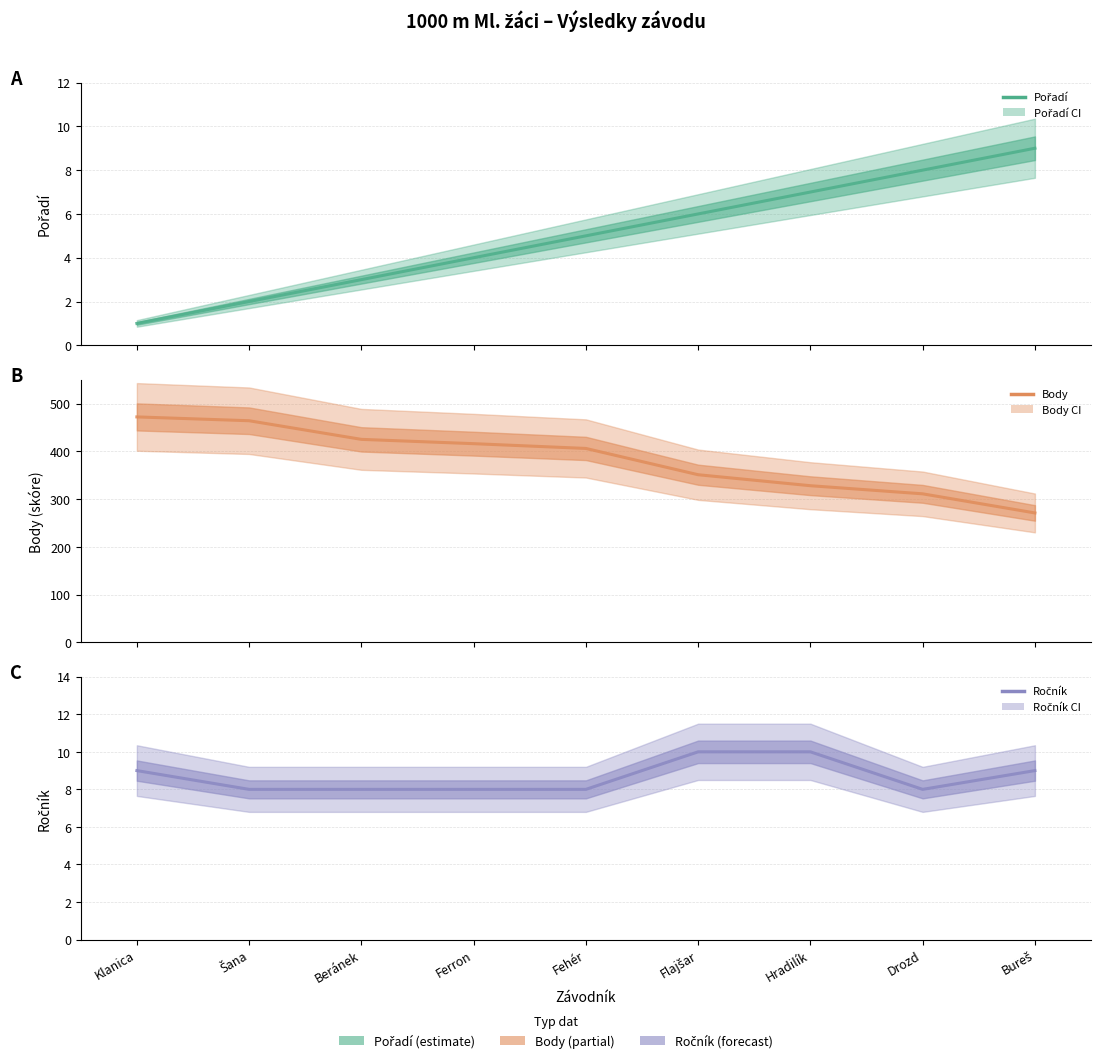

Which series has the largest range (max minus min)?

Body